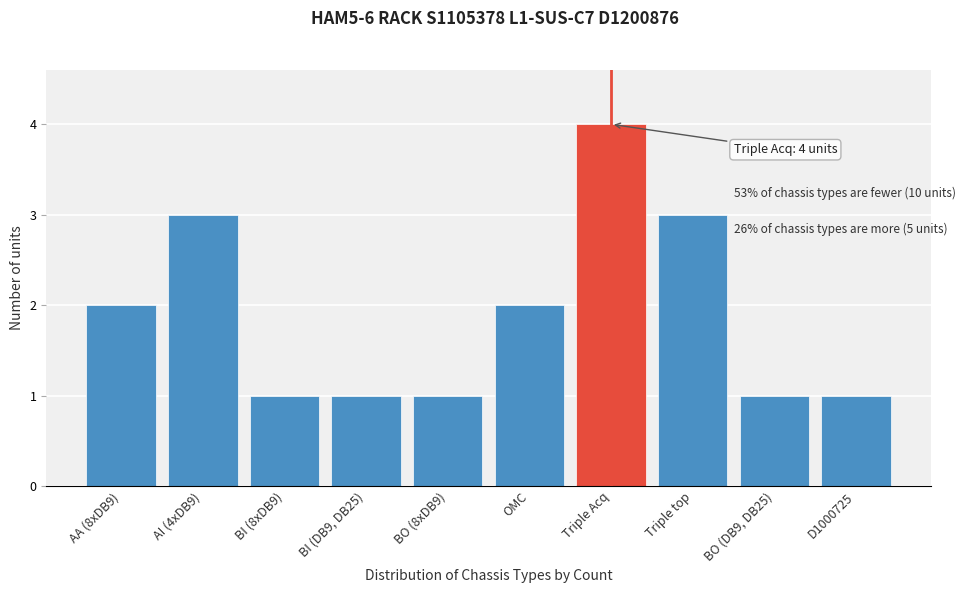

Reading left to right, transcribe all the data shown in this chart.

AA (8xDB9)=2	AI (4xDB9)=3	BI (8xDB9)=1	BI (DB9, DB25)=1	BO (8xDB9)=1	OMC=2	Triple Acq=4	Triple top=3	BO (DB9, DB25)=1	D1000725=1